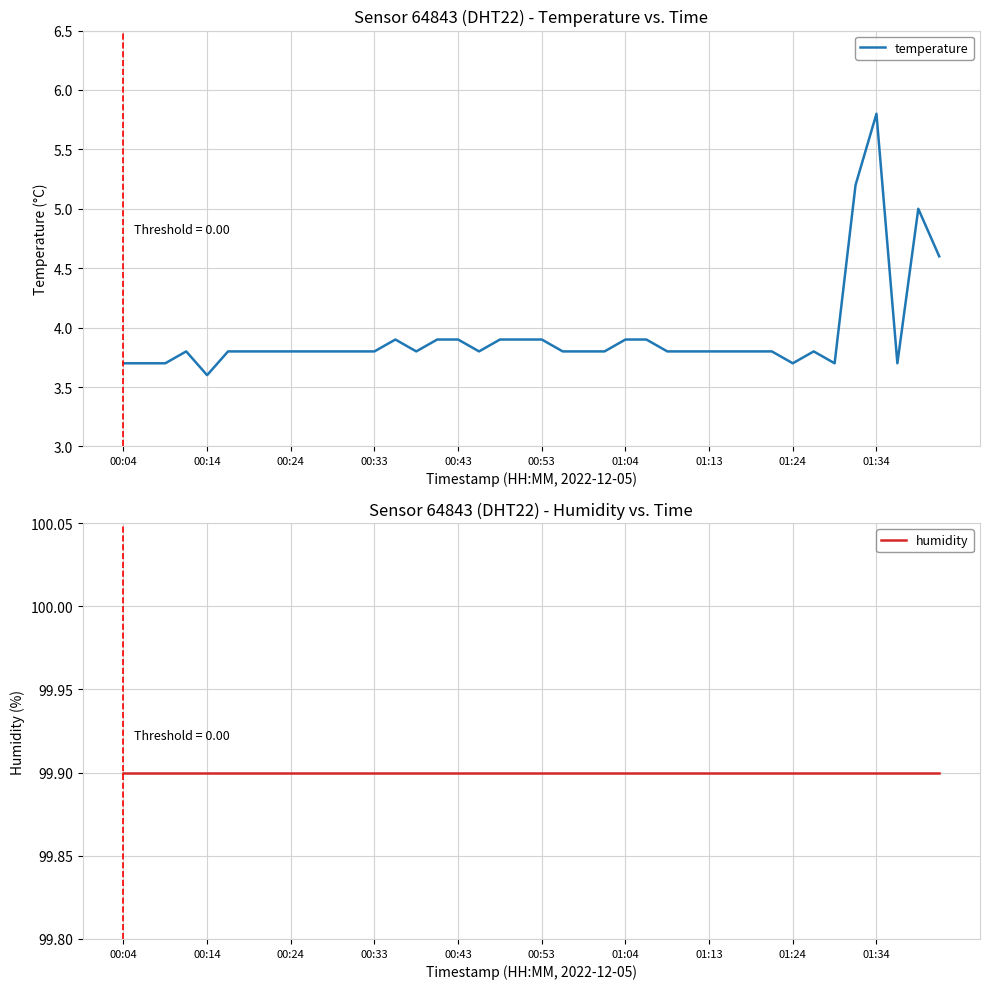

True or false: humidity and temperature cross at least once.

False